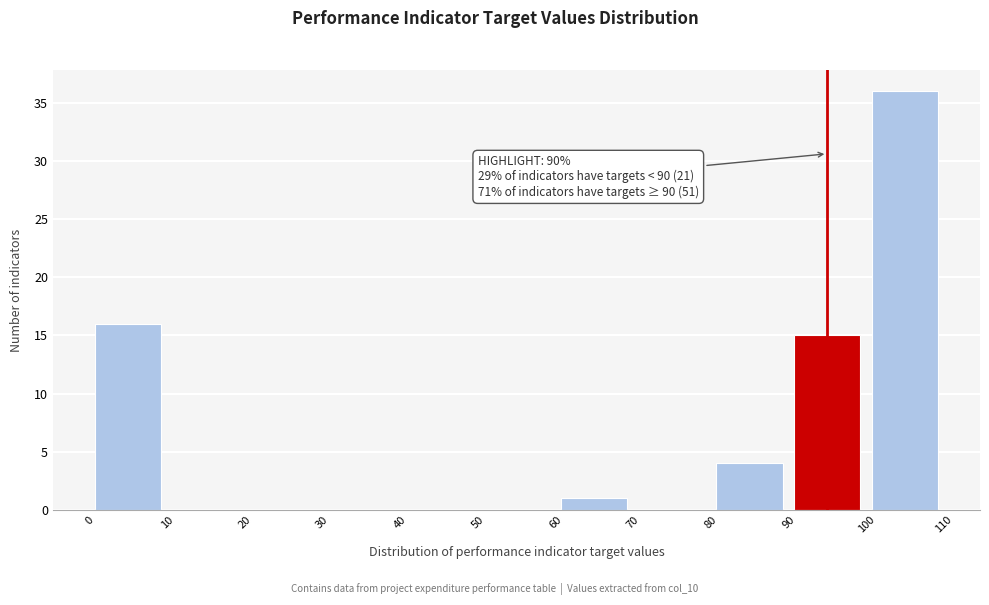

Over which range of the x-axis is the bar tallest?

100 to 110